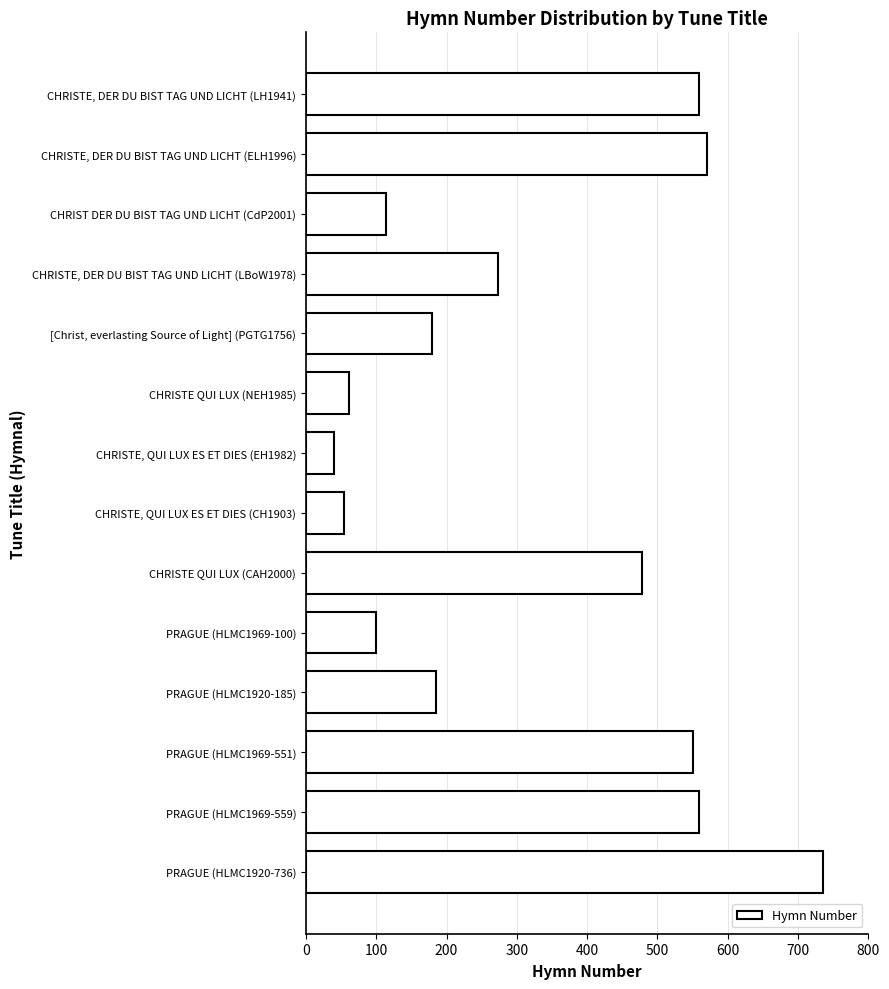

What is the difference between the maximum and second lowest values?

682